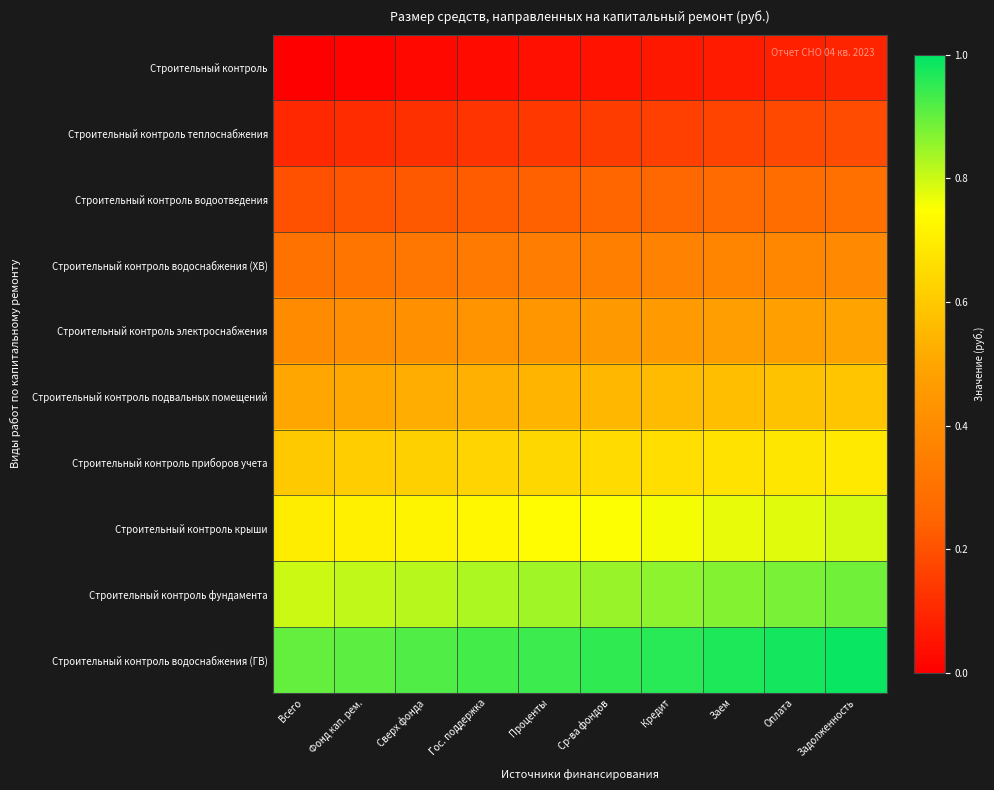

Which label corresponds to the largest value in the chart?

Задолженность